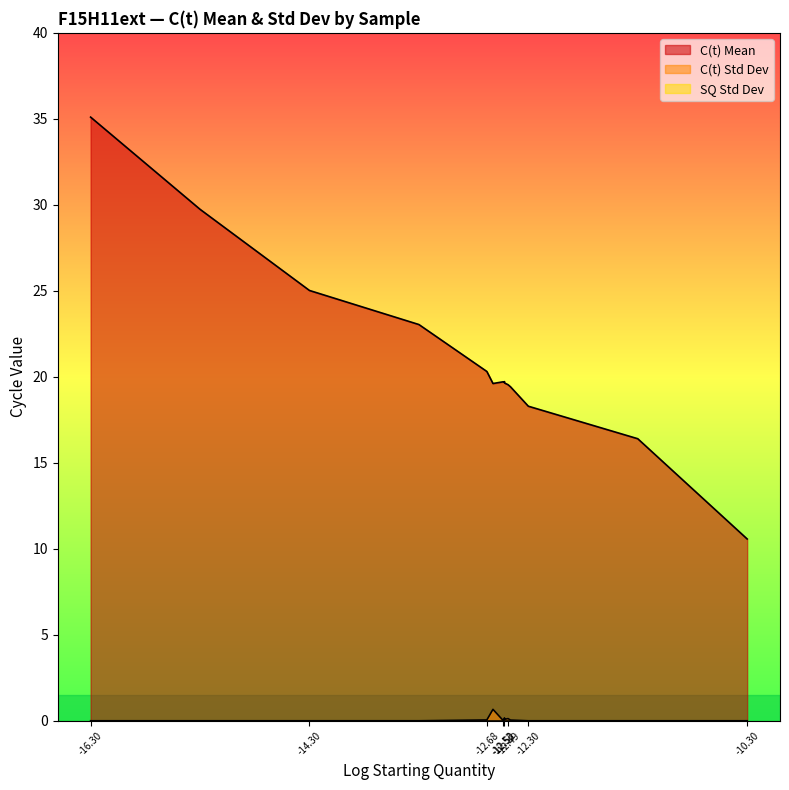

Which series has the largest total across all categories?

C(t) Mean